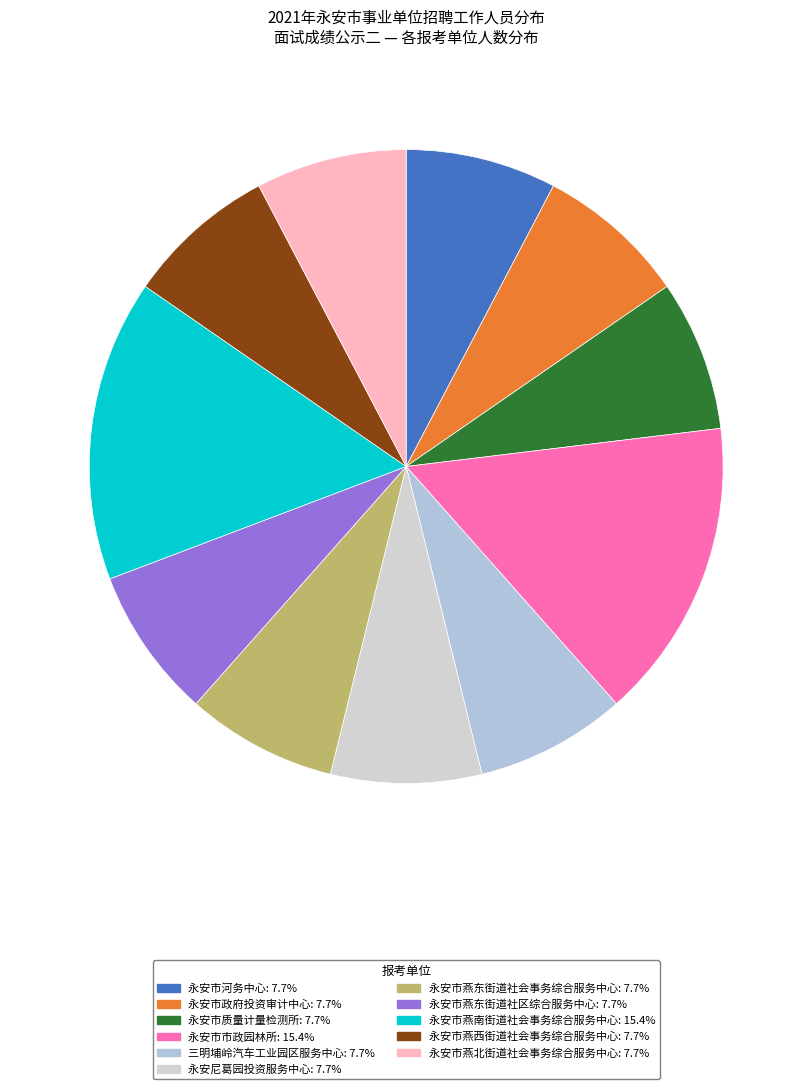

What is the largest slice in the pie chart?

永安市市政园林所